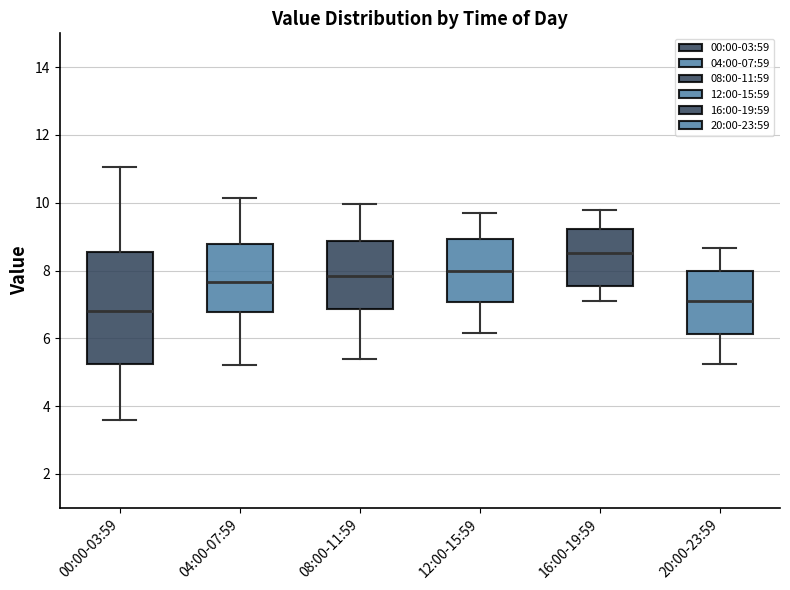

Reading left to right, read every box against the y-axis: the position of its median line, the range the box covers, and the ends of its whiskers. The values are not printed on the chart, so give them approximately, as read against the axis.

00:00-03:59: median 6.8, box 5.2 to 8.6, whiskers 3.6 to 11.0
04:00-07:59: median 7.6, box 6.8 to 8.8, whiskers 5.2 to 10.2
08:00-11:59: median 7.8, box 6.8 to 8.8, whiskers 5.4 to 10.0
12:00-15:59: median 8.0, box 7.0 to 9.0, whiskers 6.2 to 9.8
16:00-19:59: median 8.6, box 7.6 to 9.2, whiskers 7.2 to 9.8
20:00-23:59: median 7.2, box 6.2 to 8.0, whiskers 5.2 to 8.6